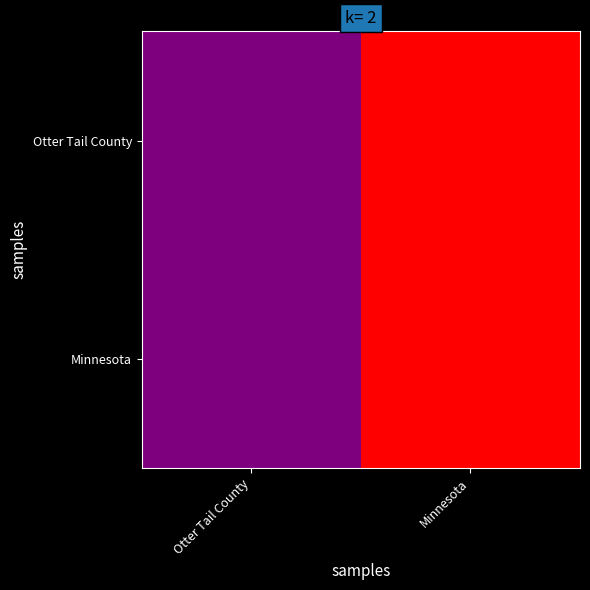

Reading right to left, transcribe all the data shown in this chart.

Otter Tail County: Minnesota=5383661	Otter Tail County=57417
Minnesota: Minnesota=5383661	Otter Tail County=57417